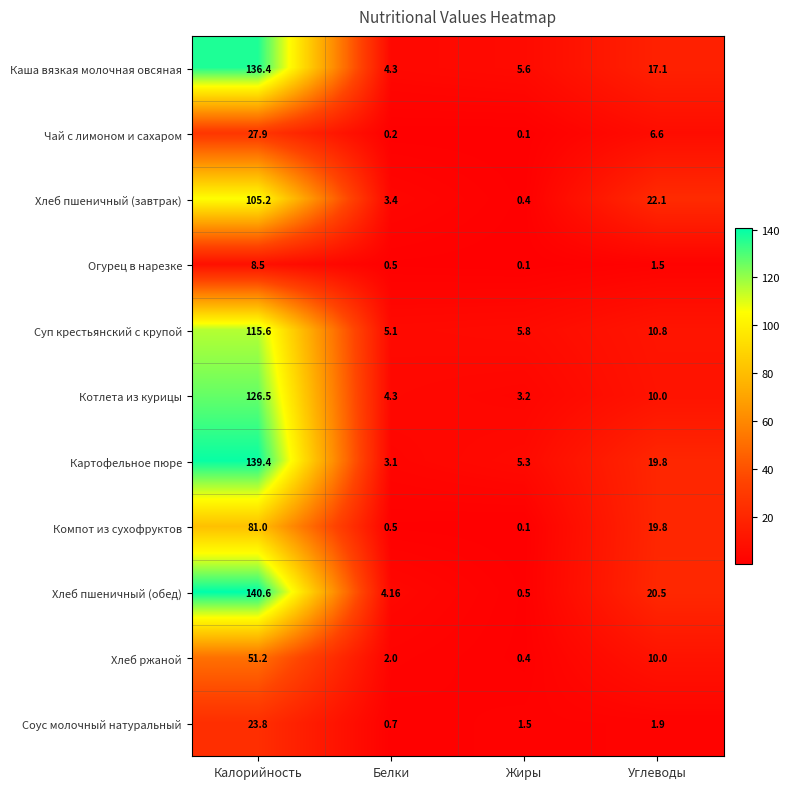

Which label corresponds to the smallest value in the chart?

Жиры